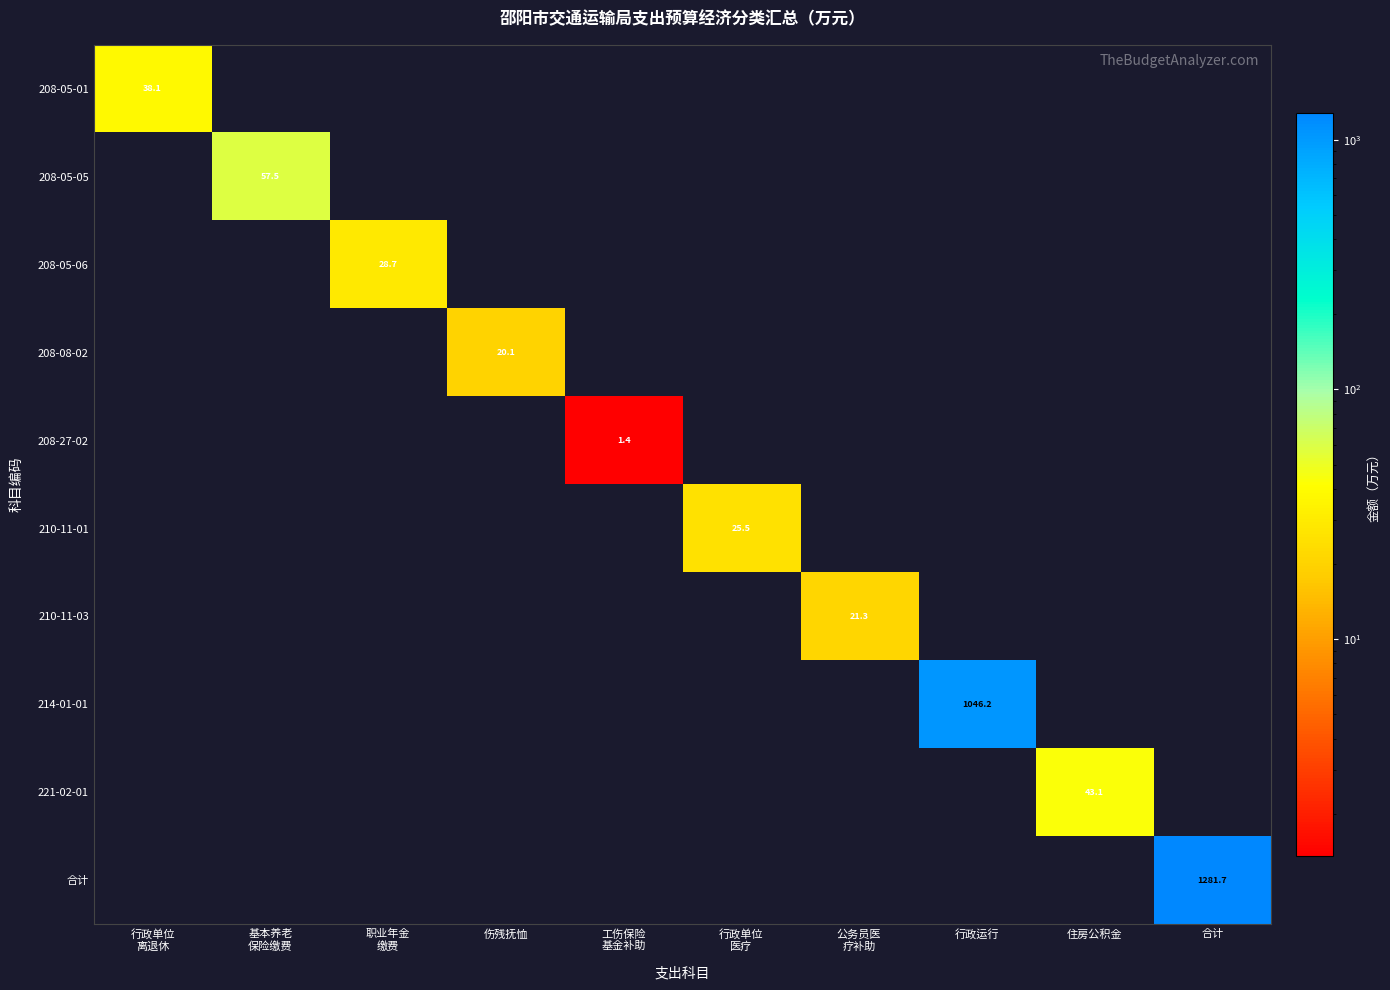

At how many categories does at least one series exceed 656?

2